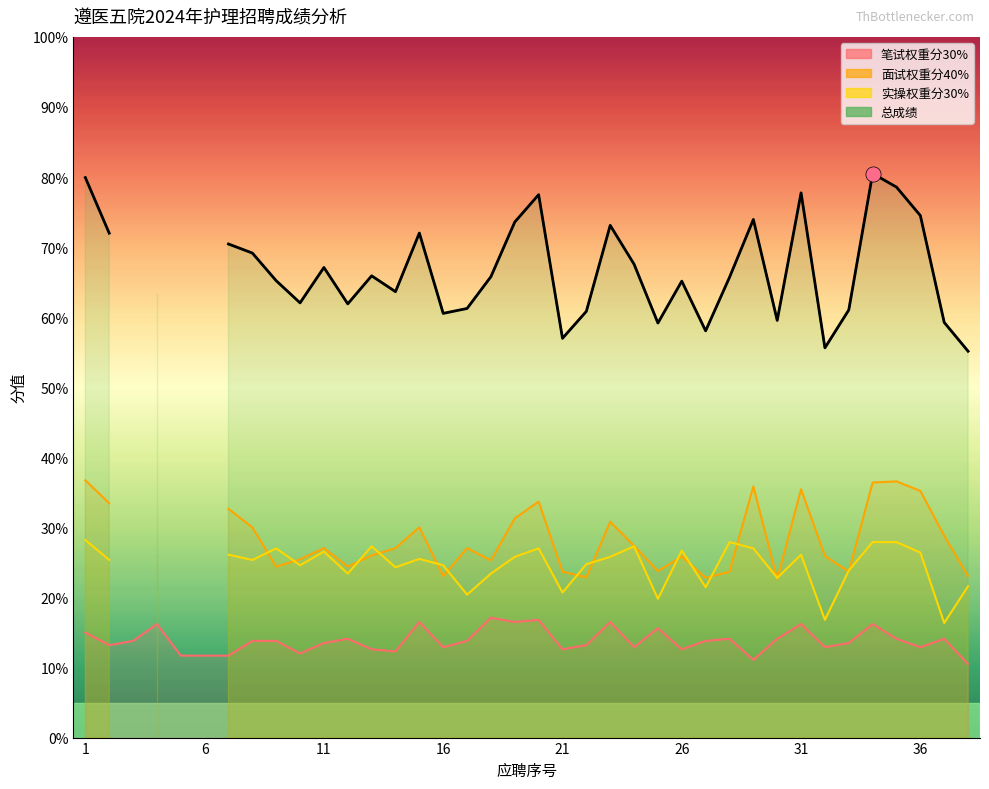

Which series has the largest total across all categories?

总成绩